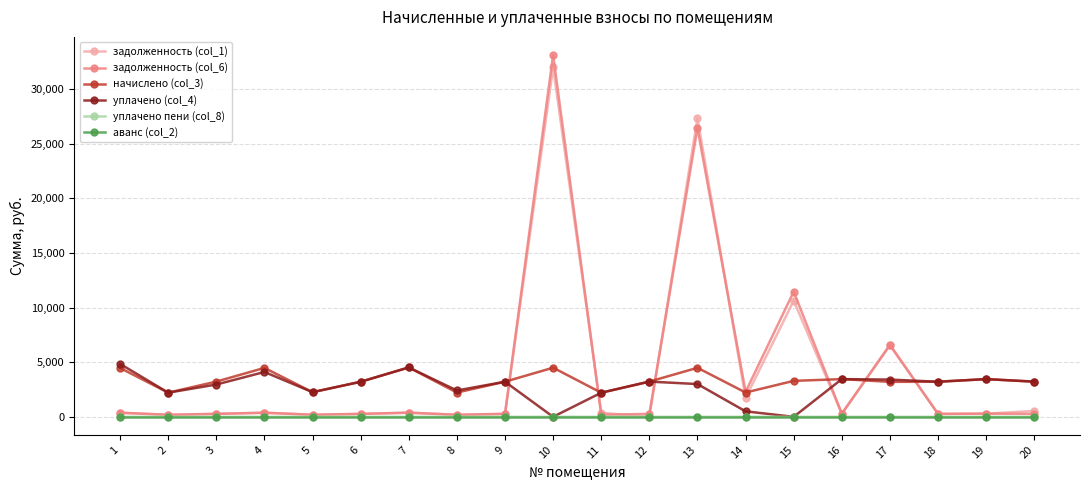

Does the chart display data point markers on the line(s)?

Yes